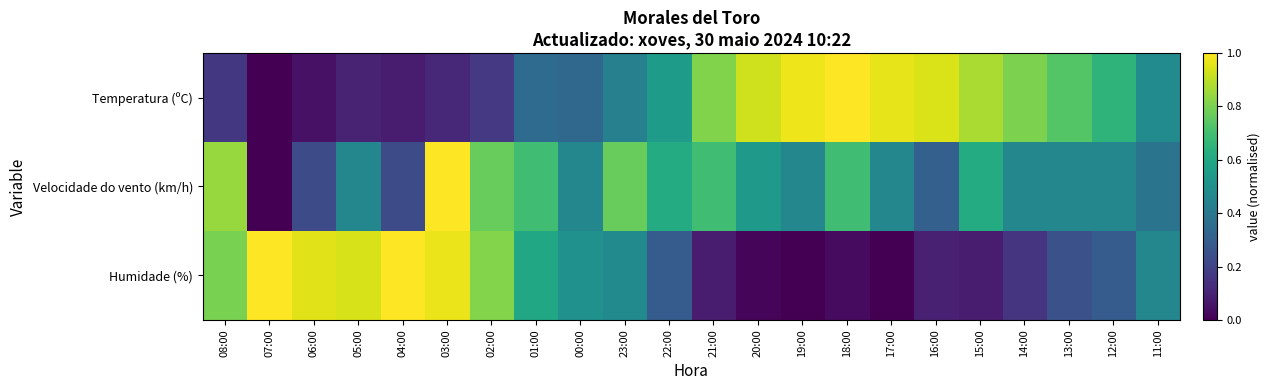

Count the number of categories in the chart.

22